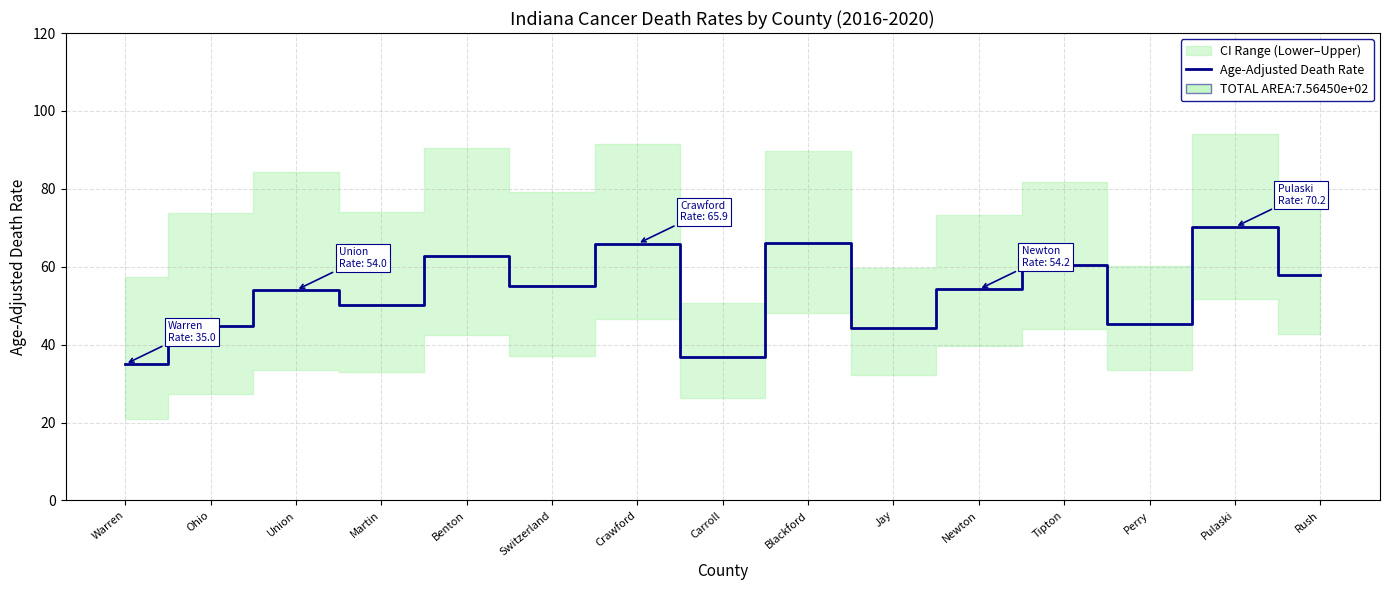

How many interior local peaks (higher than both neighbors) does the data have?

6